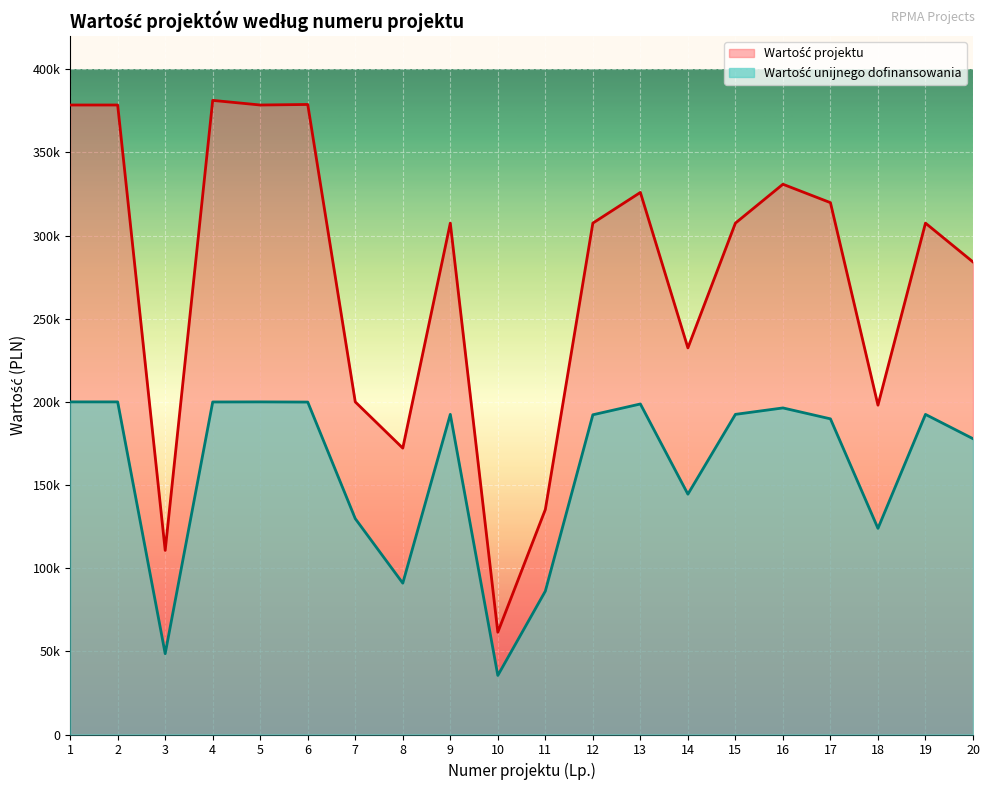

At 8, list the series in order from smallest to largest.

Wartość unijnego dofinansowania, Wartość projektu